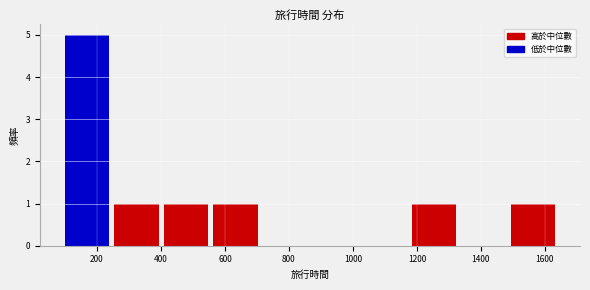

Over which range of the x-axis is the bar tallest?

100 to 240